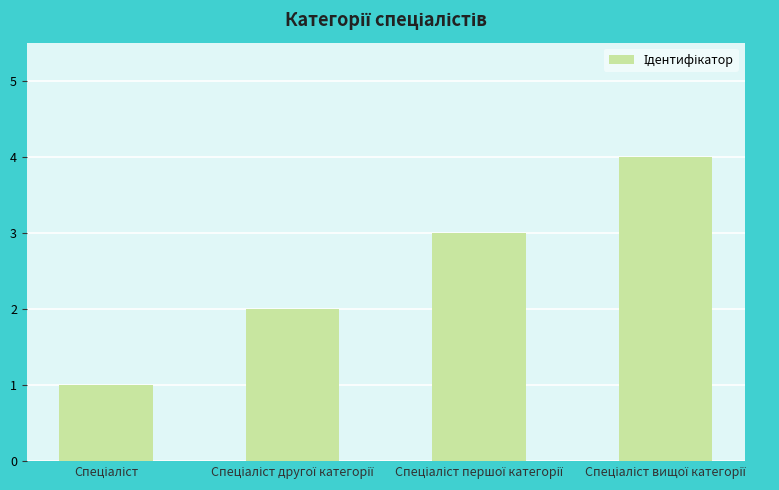

What is the value of the 3rd bar from the left?

3